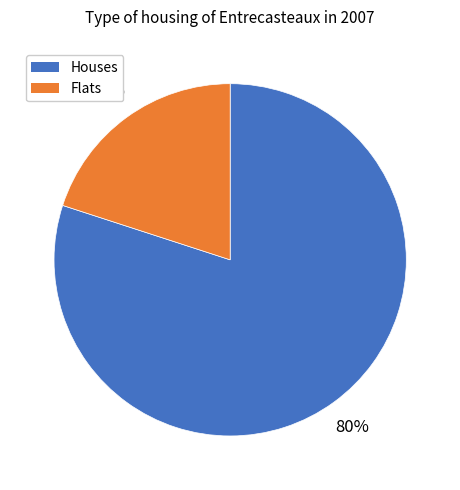

Is there any slice that represents more than half of the pie?

Yes